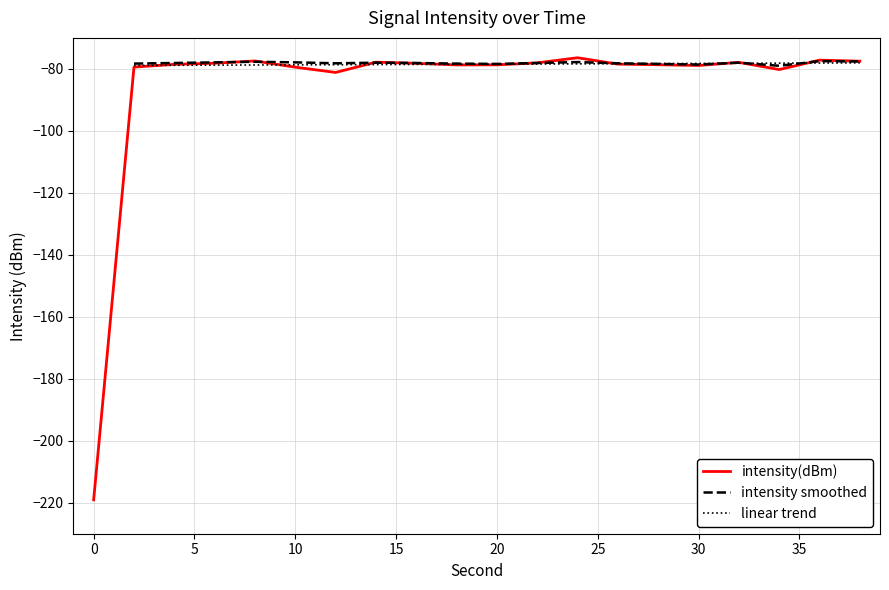

What is the sum of all values?

-1710.0